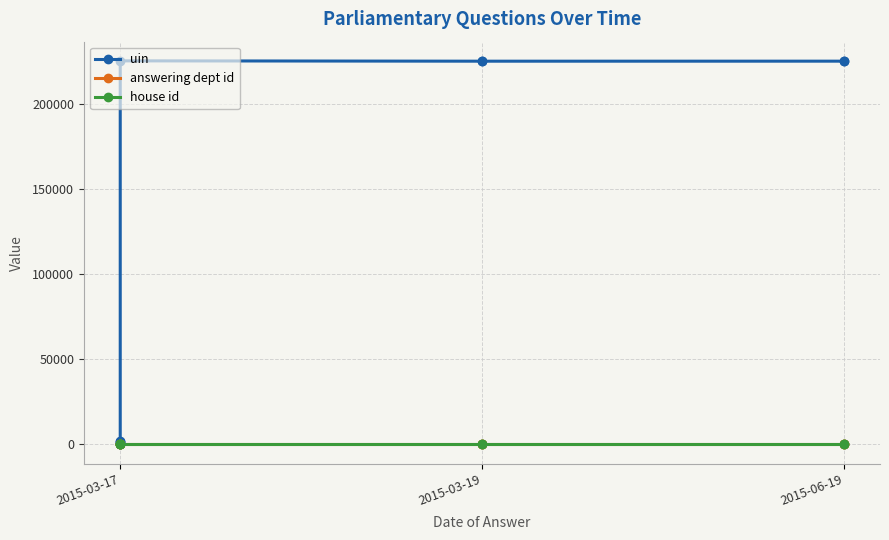

True or false: uin and house id cross at least once.

False